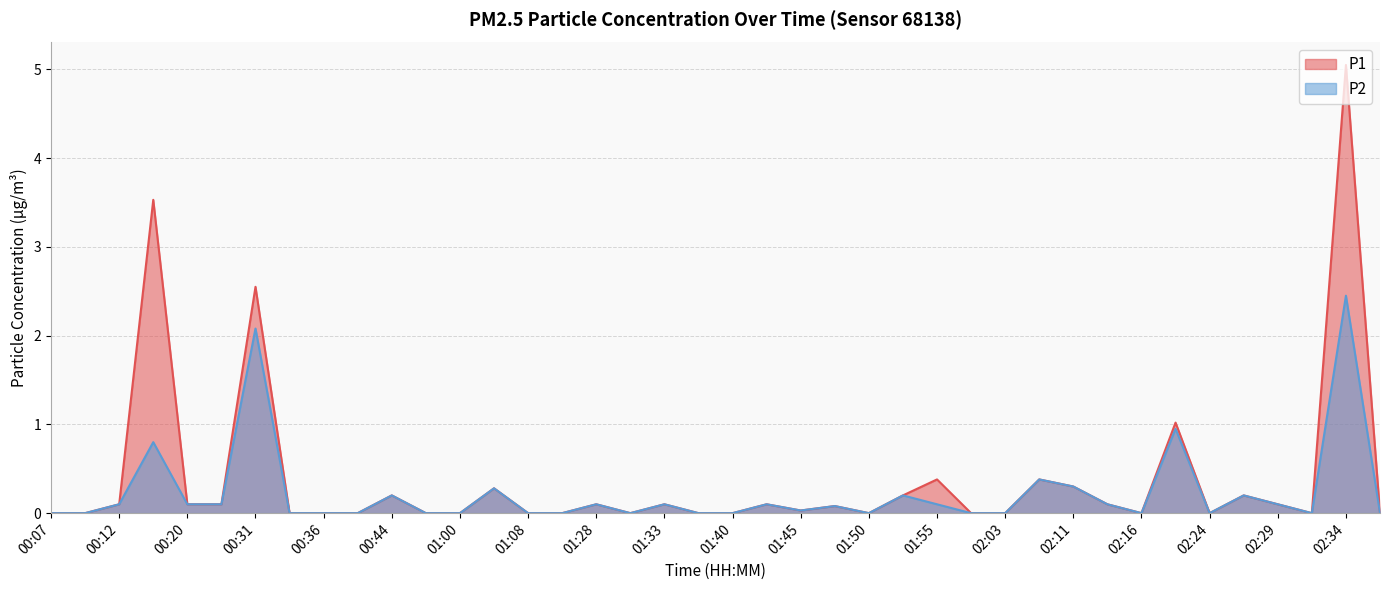

Which series changed the most between 00:12 and 01:43?

P1